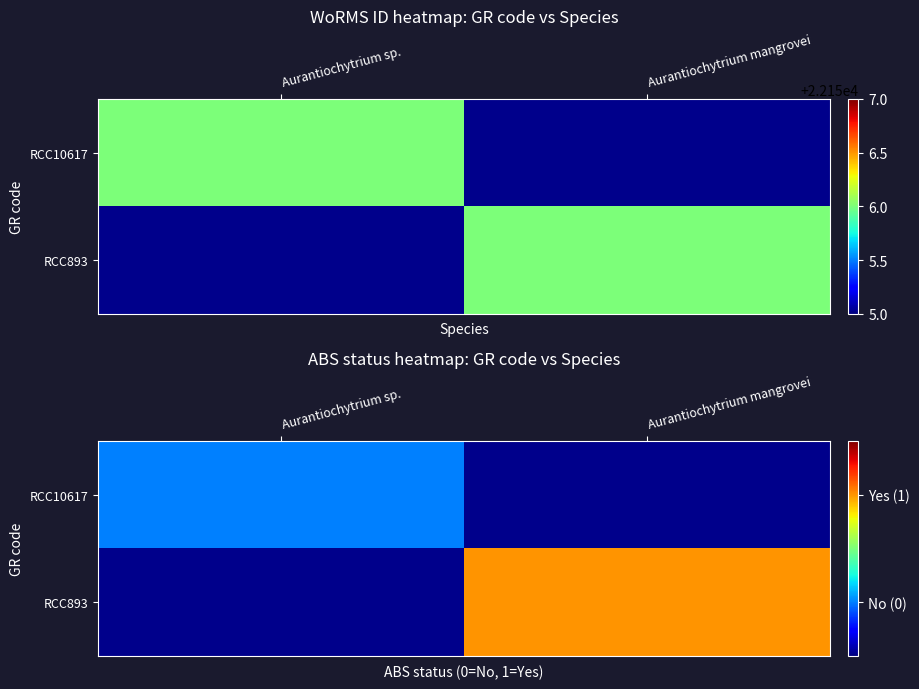

Which has a higher value, Aurantiochytrium mangrovei or Aurantiochytrium sp.?

Aurantiochytrium sp.